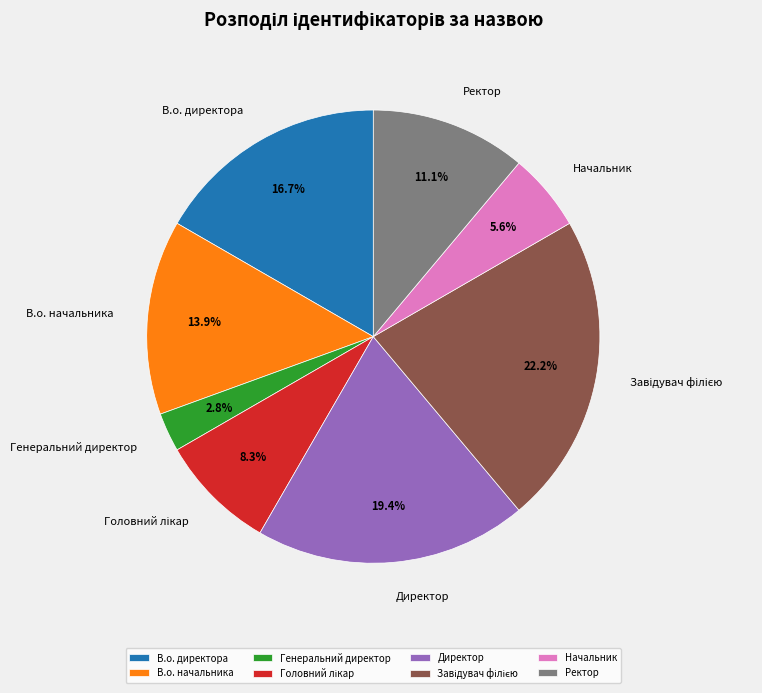

Combined, what portion of the pie is В.о. начальника and В.о. директора?

30.6%